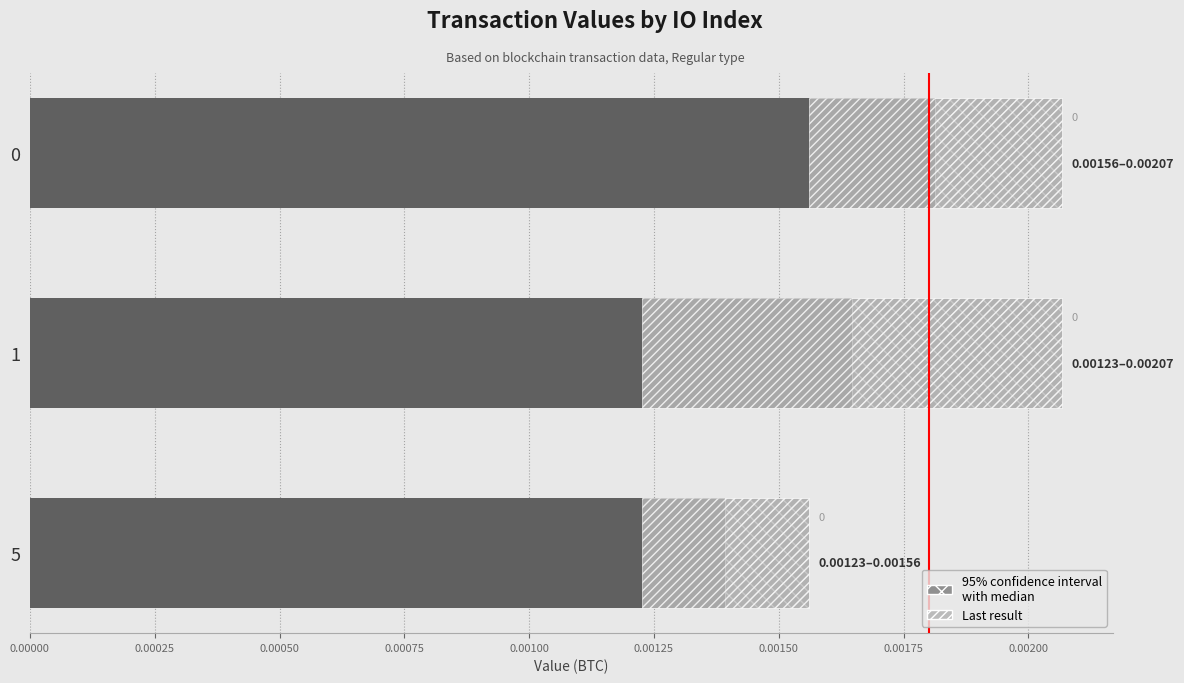

The 95% confidence interval
with median series shows 0.0 at 0.00000. True or false?

True